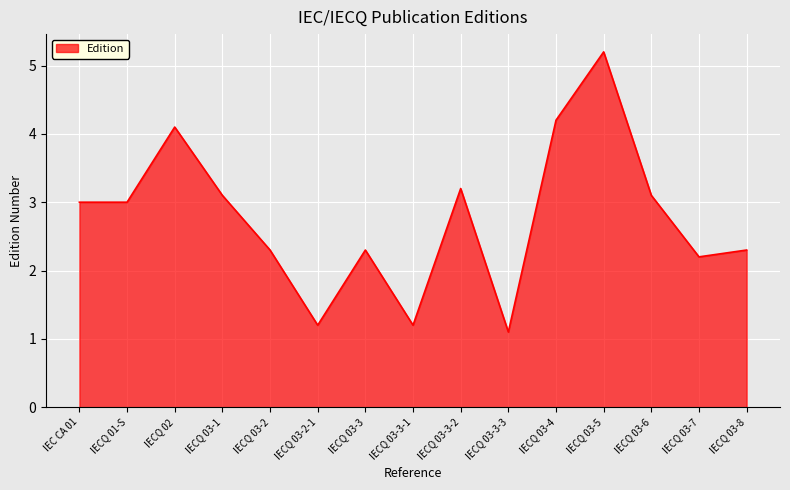

Read the value at IECQ 03-3-3.

1.1